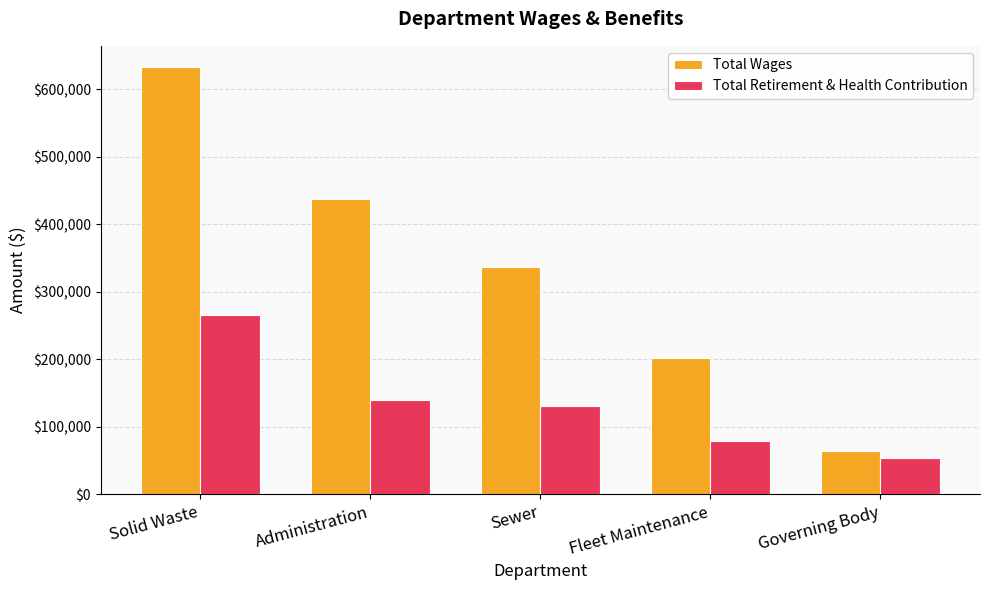

How many bars are there in total?

10